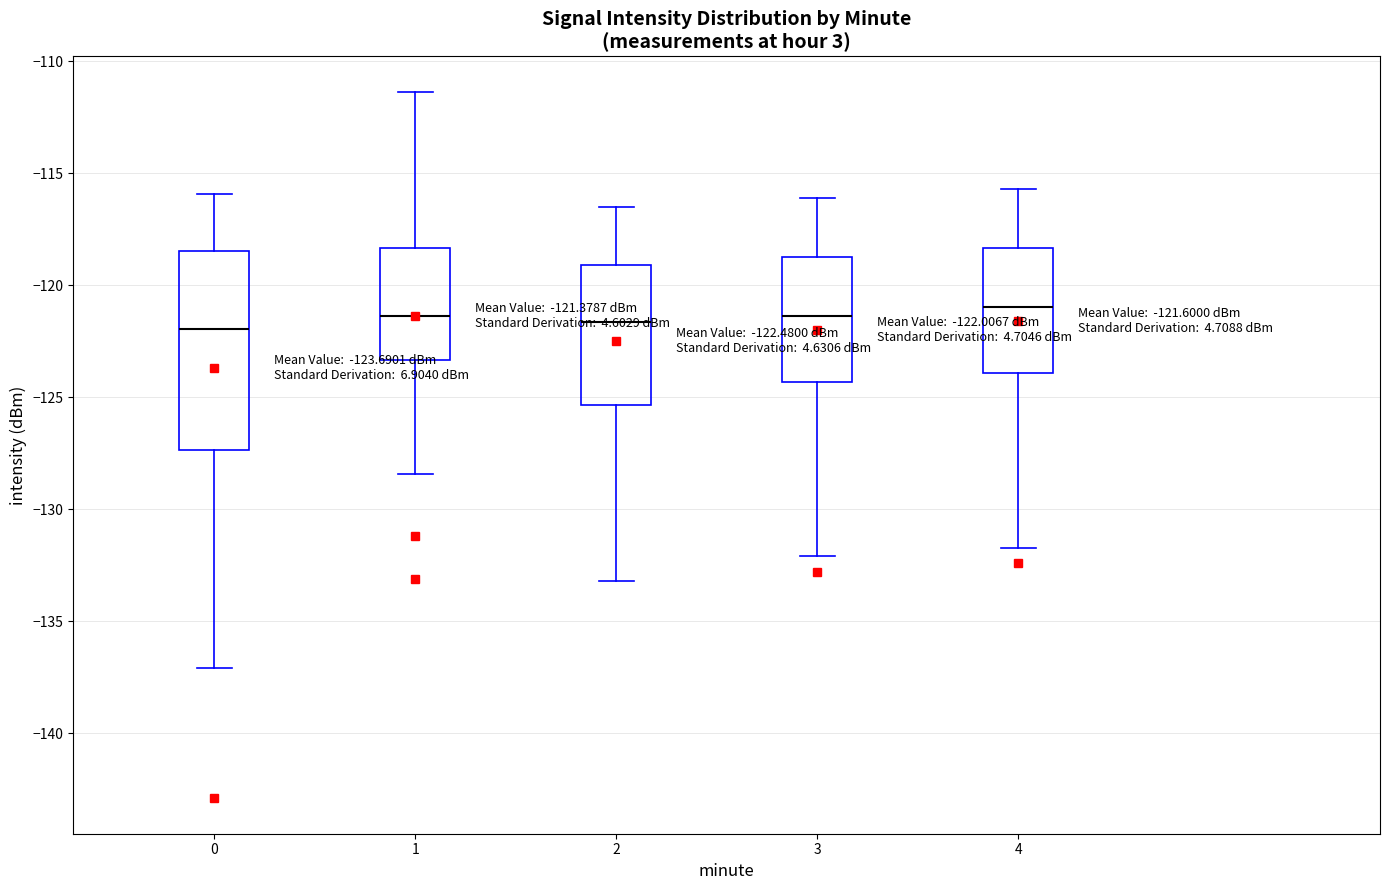

Which box is the tallest, from its lower edge to its upper edge?

0